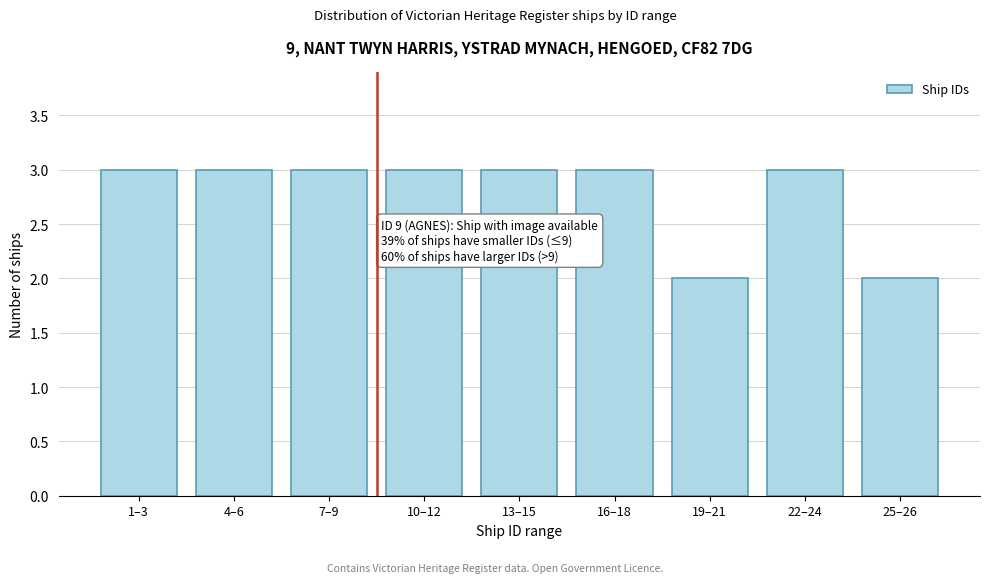

Reading left to right, extract all data points from this chart.

1–3=3	4–6=3	7–9=3	10–12=3	13–15=3	16–18=3	19–21=2	22–24=3	25–26=2